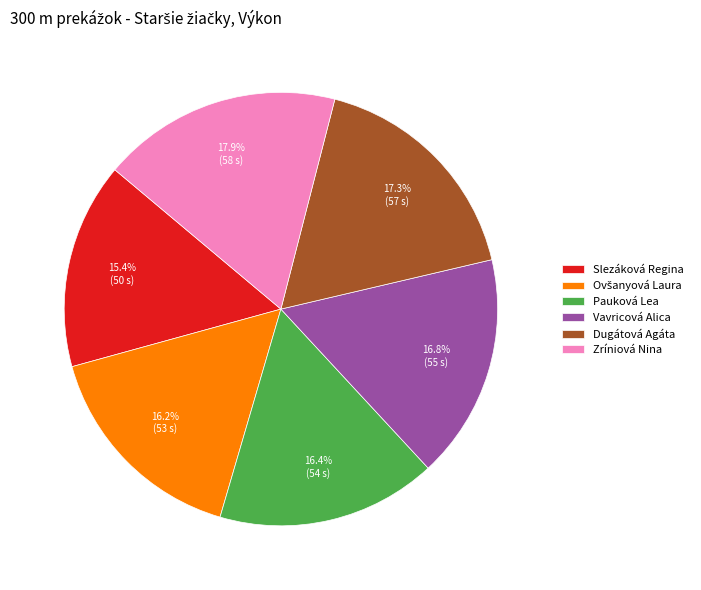

Is it true that Slezáková Regina is 15% of the pie?

True